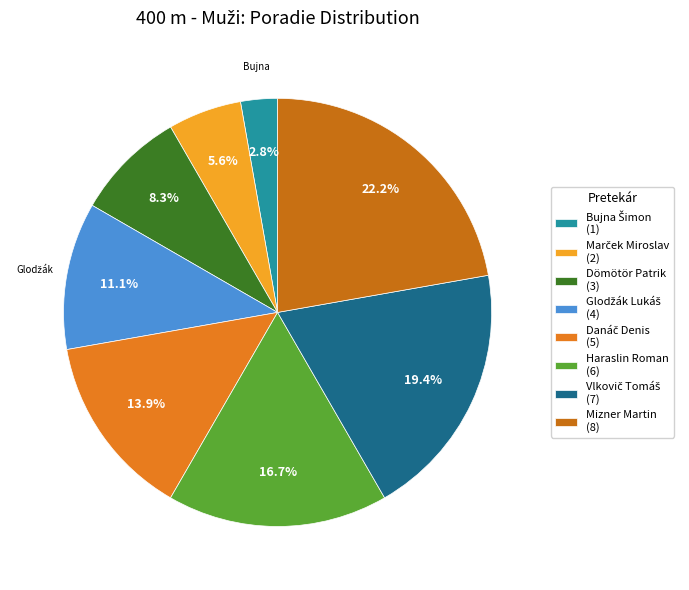

How many slices are in this pie chart?

8